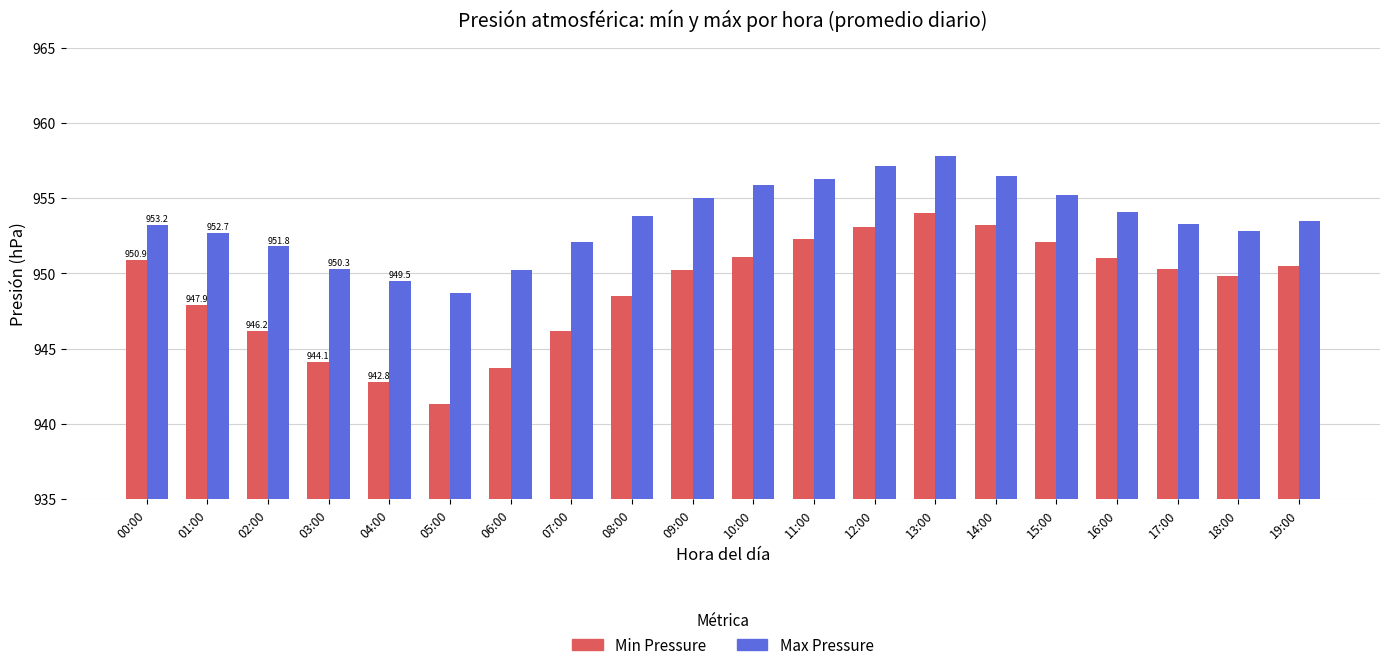

Which label corresponds to the largest value in the chart?

13:00